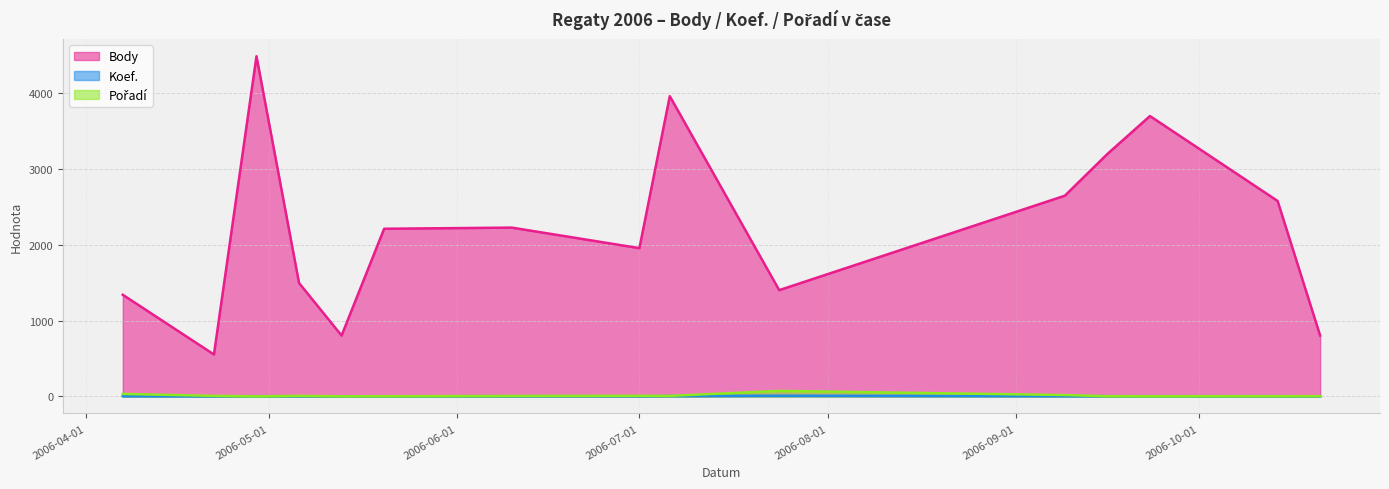

True or false: Pořadí and Body cross at least once.

False